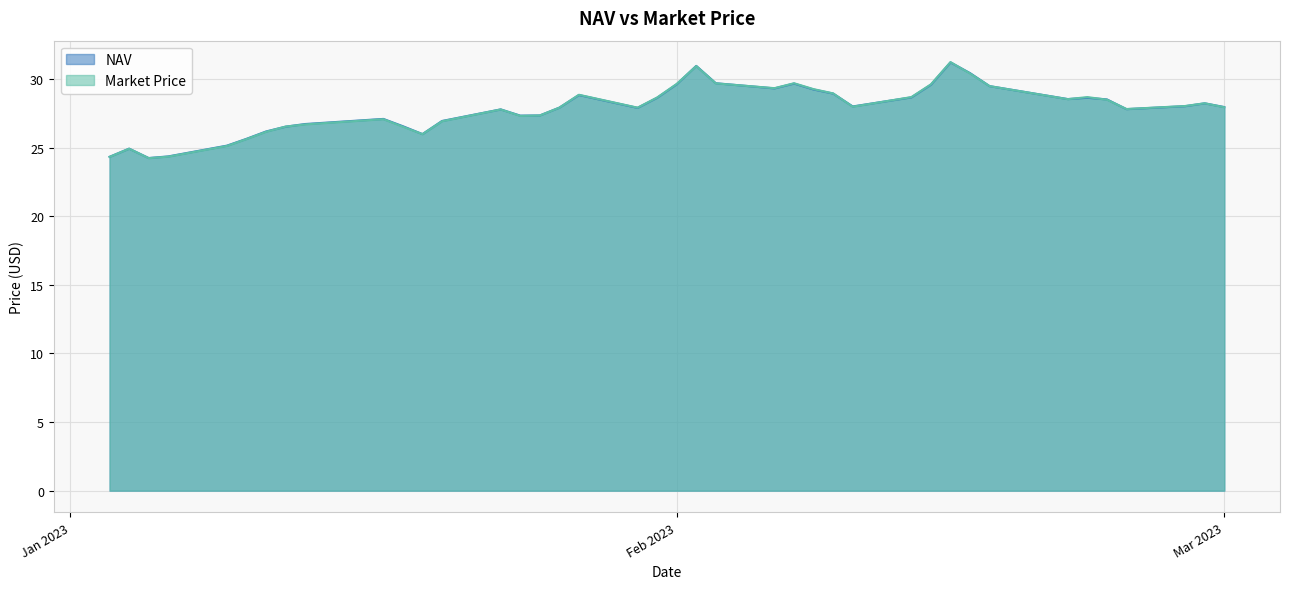

At how many categories does at least one series exceed 26?

33